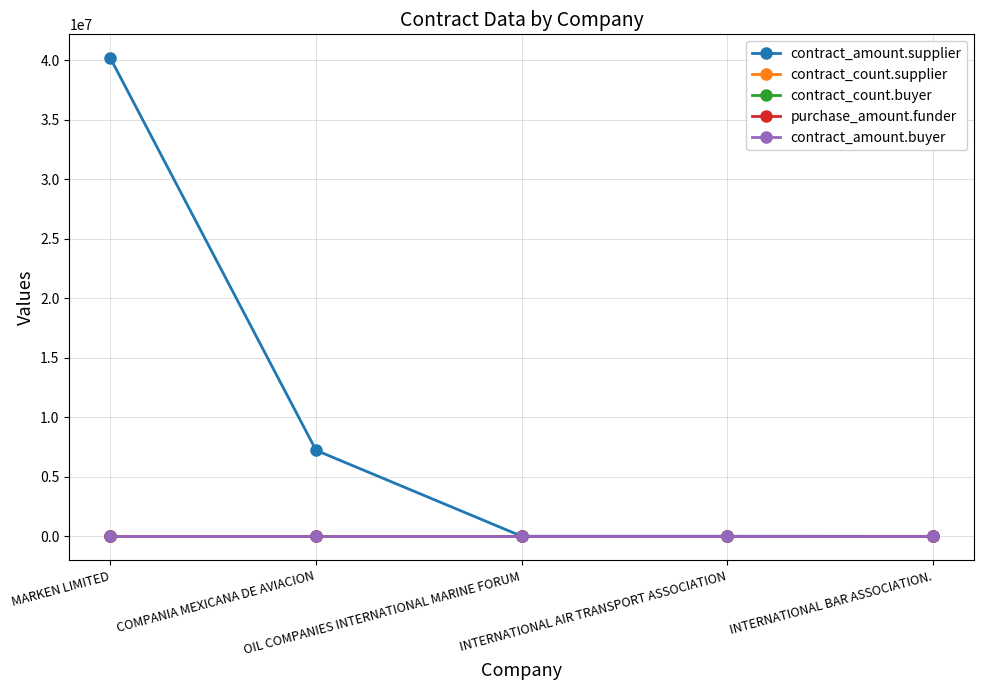

Reading left to right, list all the values displayed in this chart.

contract_amount.supplier: MARKEN LIMITED=40165960.3	COMPANIA MEXICANA DE AVIACION=7228400.0	OIL COMPANIES INTERNATIONAL MARINE FORUM=10800.0	INTERNATIONAL AIR TRANSPORT ASSOCIATION=10000.0	INTERNATIONAL BAR ASSOCIATION.=750.0
contract_count.supplier: MARKEN LIMITED=4.0	COMPANIA MEXICANA DE AVIACION=0.0	OIL COMPANIES INTERNATIONAL MARINE FORUM=0.0	INTERNATIONAL AIR TRANSPORT ASSOCIATION=0.0	INTERNATIONAL BAR ASSOCIATION.=0.0
contract_count.buyer: MARKEN LIMITED=0.0	COMPANIA MEXICANA DE AVIACION=0.0	OIL COMPANIES INTERNATIONAL MARINE FORUM=0.0	INTERNATIONAL AIR TRANSPORT ASSOCIATION=0.0	INTERNATIONAL BAR ASSOCIATION.=0.0
purchase_amount.funder: MARKEN LIMITED=0.0	COMPANIA MEXICANA DE AVIACION=0.0	OIL COMPANIES INTERNATIONAL MARINE FORUM=0.0	INTERNATIONAL AIR TRANSPORT ASSOCIATION=0.0	INTERNATIONAL BAR ASSOCIATION.=0.0
contract_amount.buyer: MARKEN LIMITED=0.0	COMPANIA MEXICANA DE AVIACION=0.0	OIL COMPANIES INTERNATIONAL MARINE FORUM=0.0	INTERNATIONAL AIR TRANSPORT ASSOCIATION=0.0	INTERNATIONAL BAR ASSOCIATION.=0.0